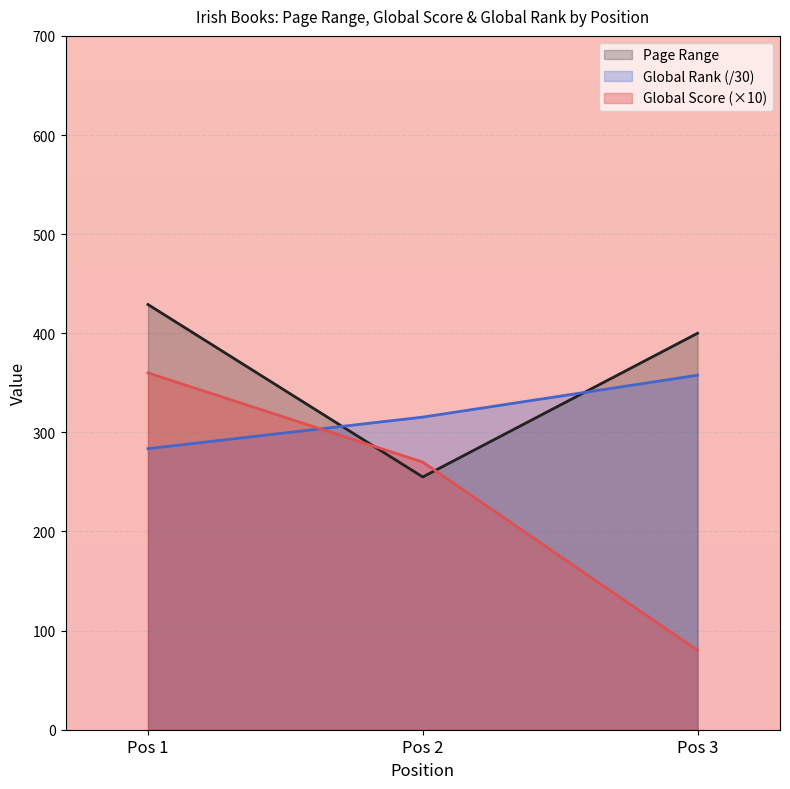

Rank the categories by Page Range value from lowest to highest.

Pos 2, Pos 3, Pos 1